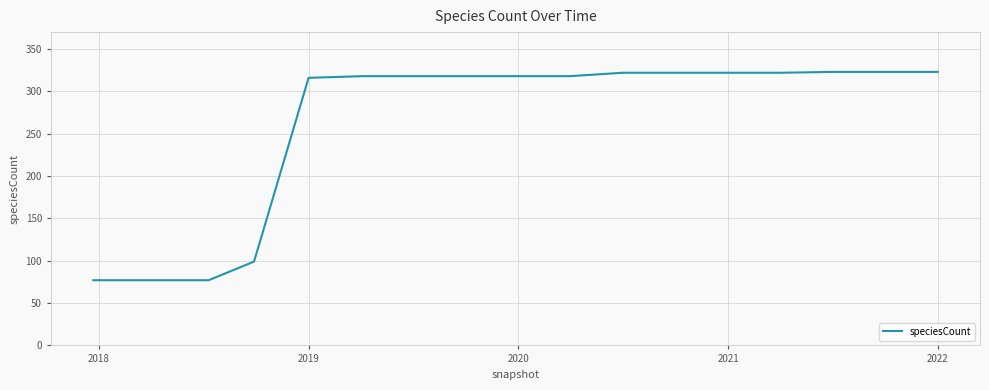

What is the difference between the maximum and minimum values?

246